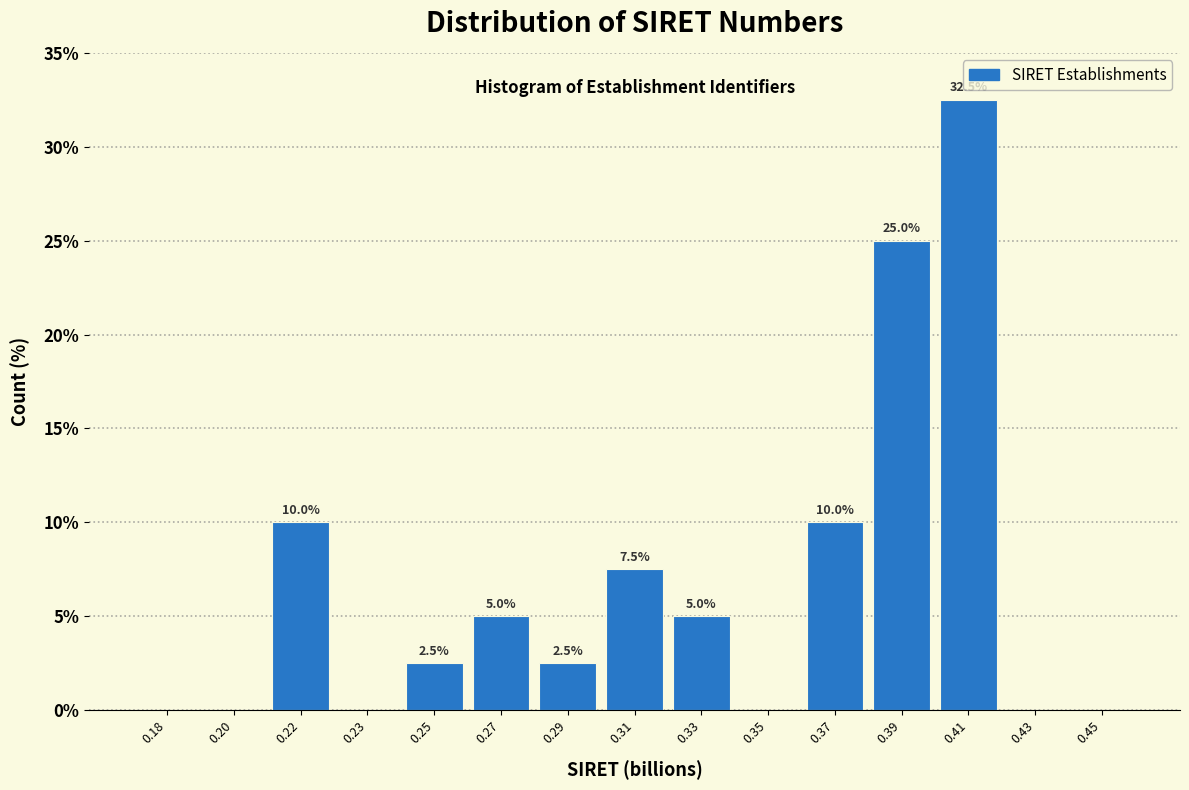

Reading left to right, transcribe all the data shown in this chart.

0.18=0.0	0.20=0.0	0.22=10.0	0.23=0.0	0.25=2.5	0.27=5.0	0.29=2.5	0.31=7.5	0.33=5.0	0.35=0.0	0.37=10.0	0.39=25.0	0.41=32.5	0.43=0.0	0.45=0.0